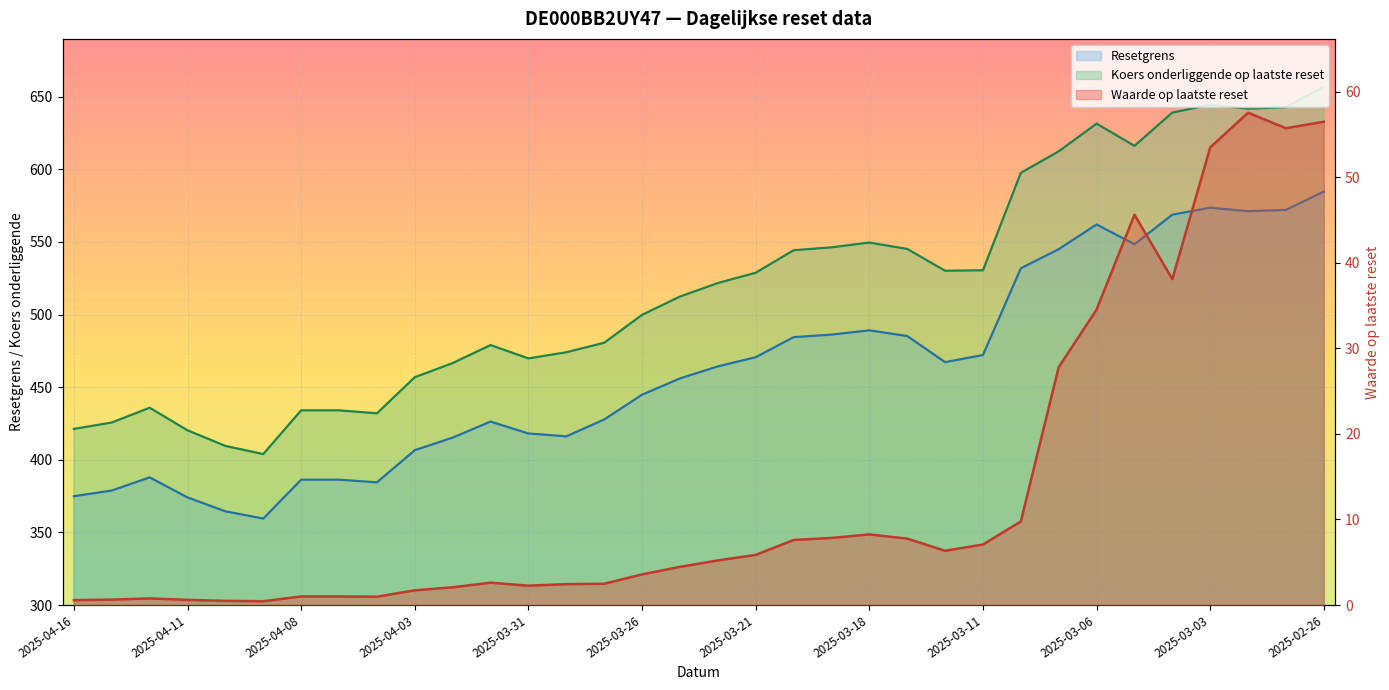

True or false: Waarde op laatste reset and Resetgrens cross at least once.

False